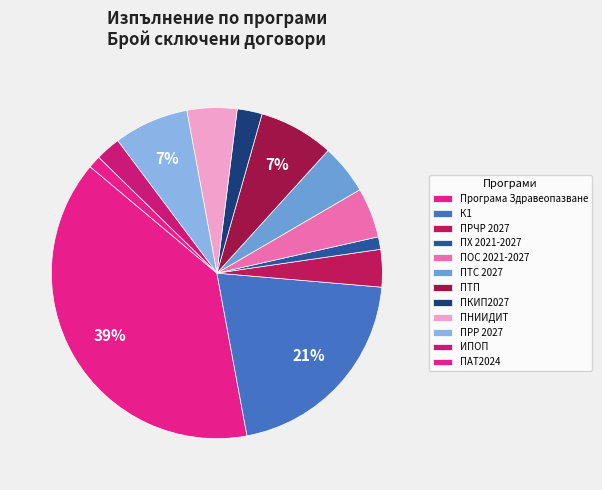

How many slices are in this pie chart?

12